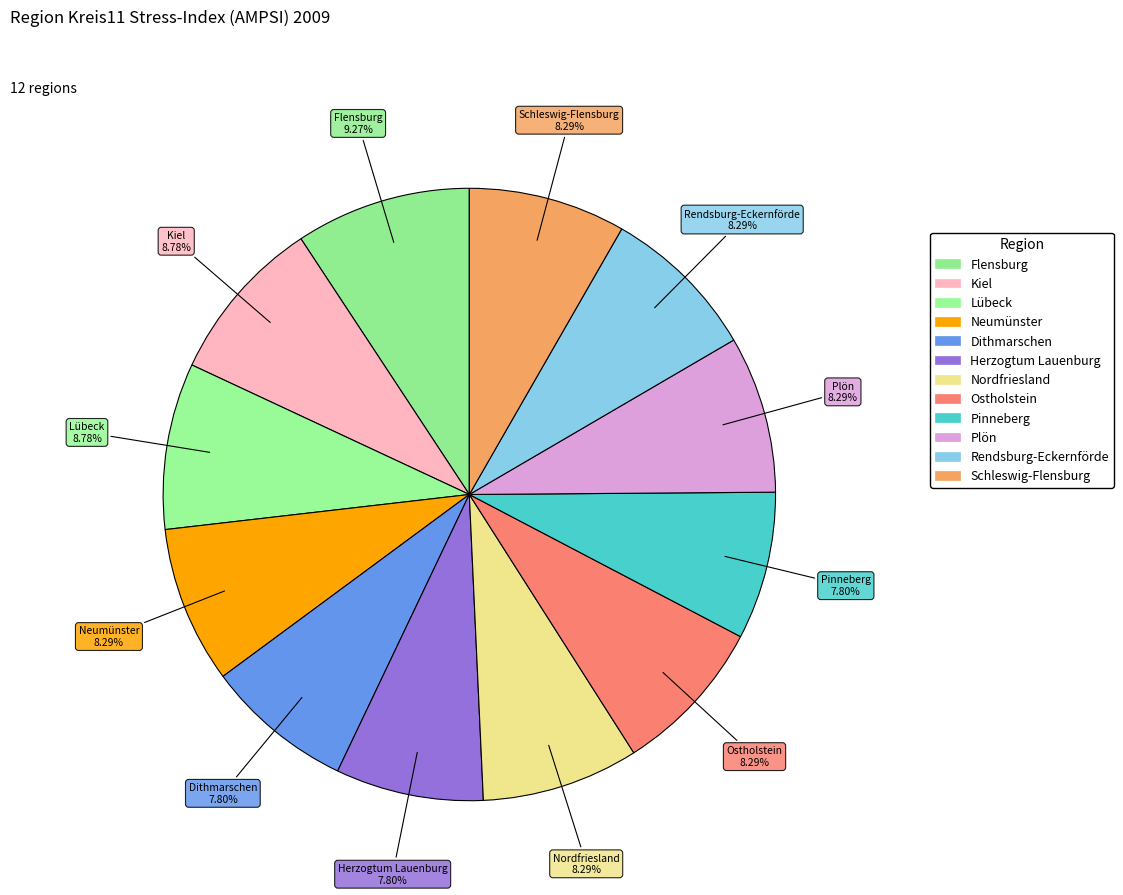

What is the ratio of the value at Plön to the value at Kiel?

0.9